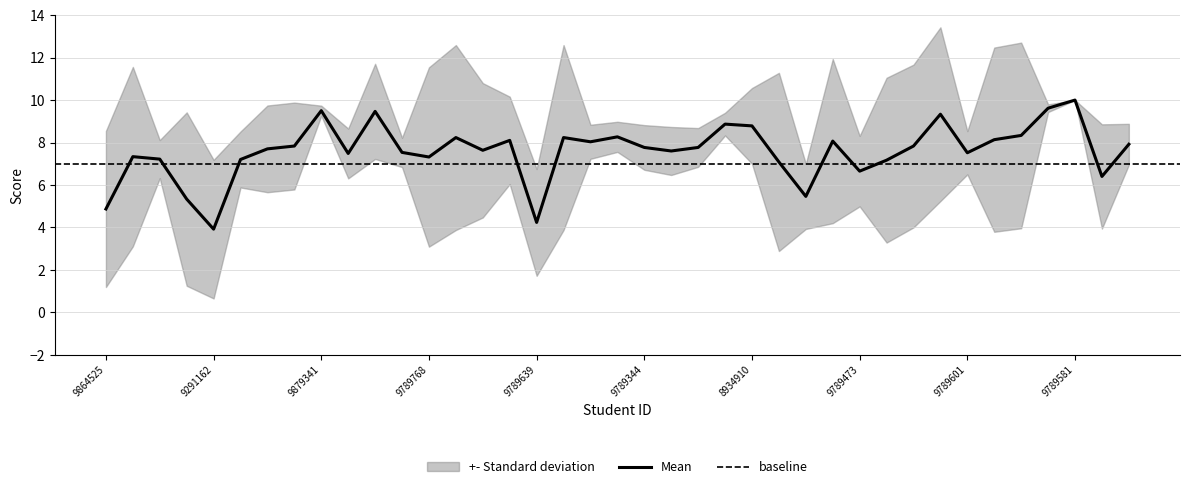

Which category has the highest value in the Mean series?

9789581